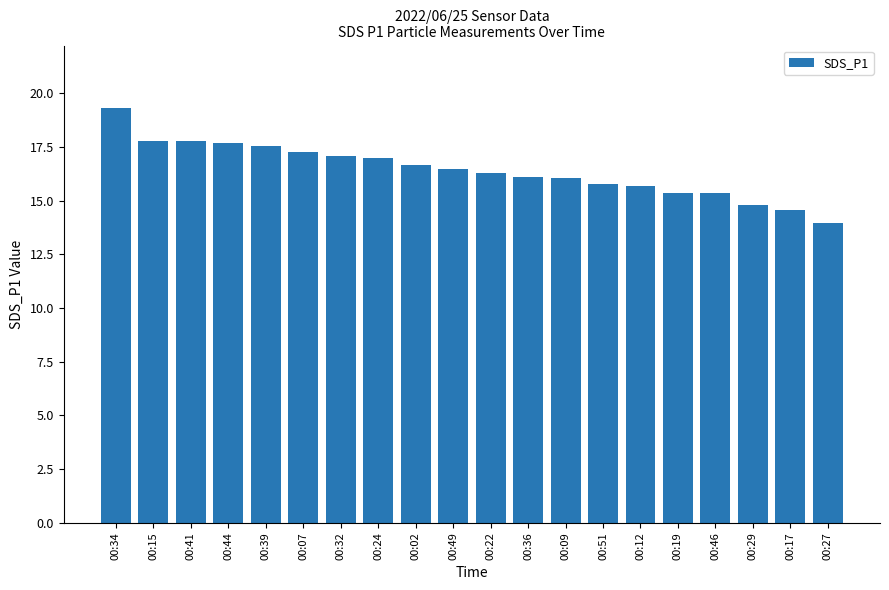

What is the difference between the second highest and second lowest values?

3.2